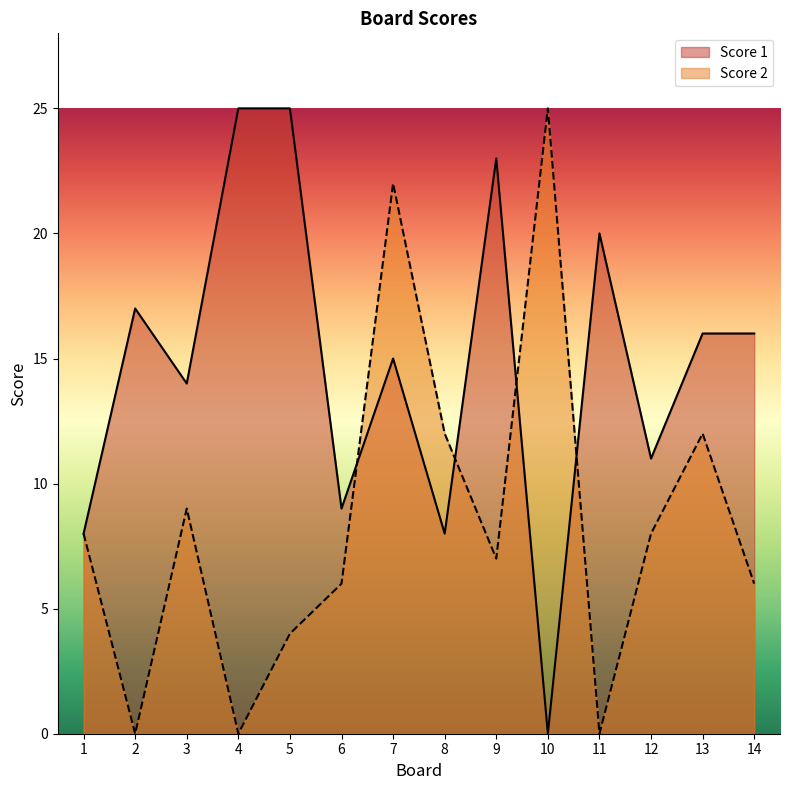

What is the maximum value shown in the chart?

25